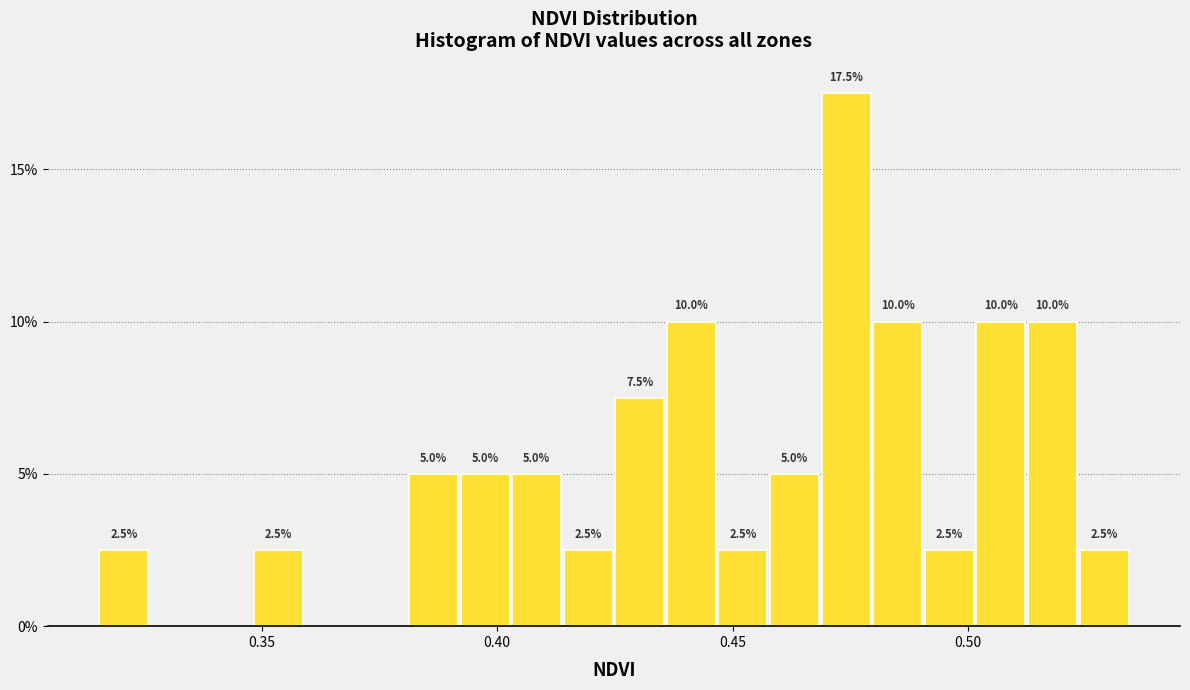

Around what value on the x-axis is the tallest bar? Give the approximate position of its centre, as read against the axis.

0.475